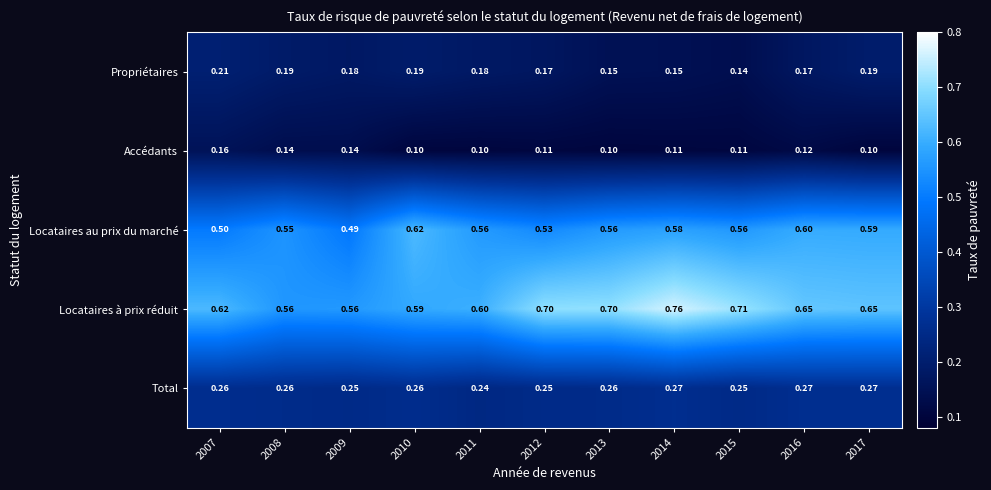

At 2011, list the series in order from largest to smallest.

Locataires à prix réduit, Locataires au prix du marché, Total, Propriétaires, Accédants